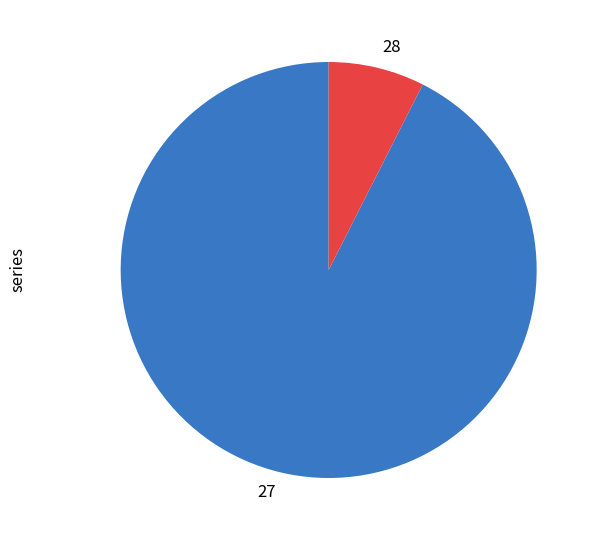

Which category has the smallest portion of the pie?

28